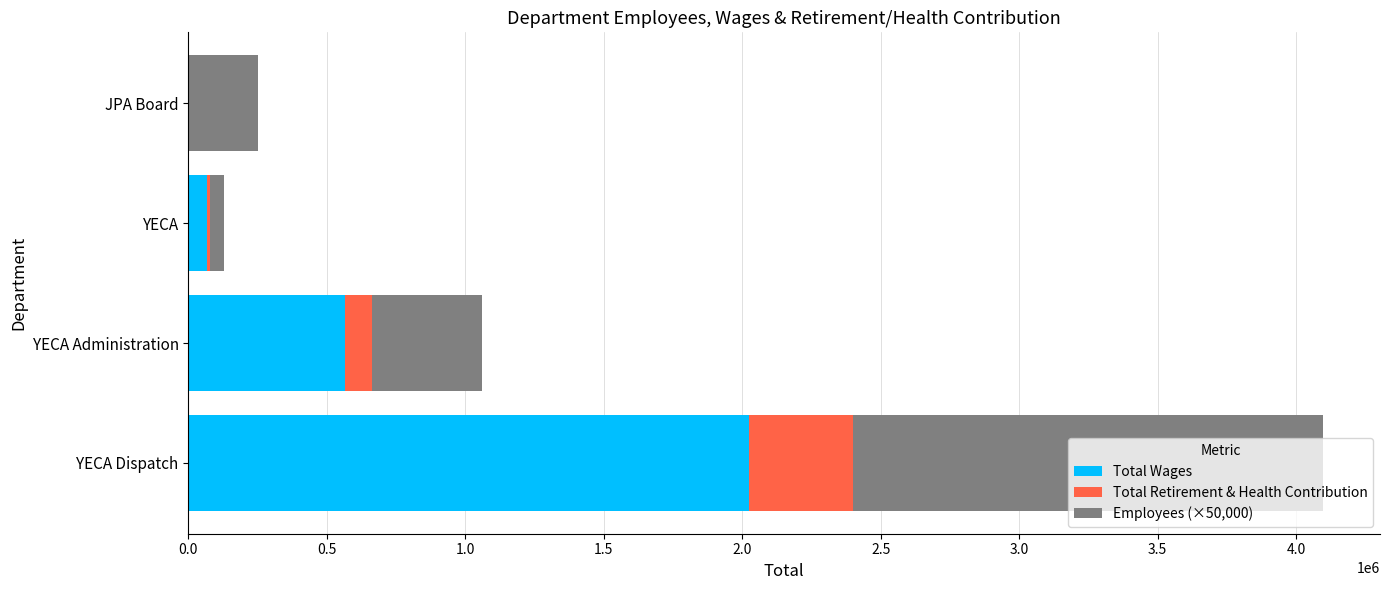

What is the total value across all series at JPA Board?

250000